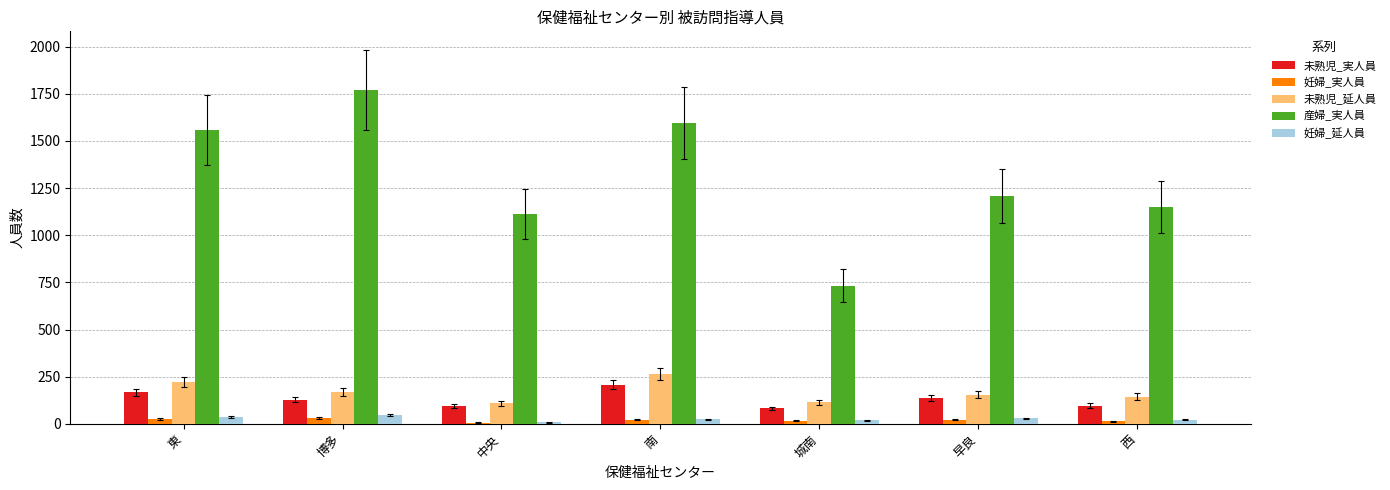

Which series has the largest total across all categories?

産婦_実人員